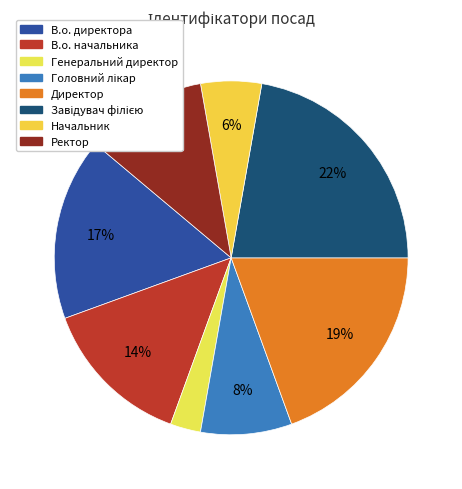

Which slice is the smallest?

Генеральний директор